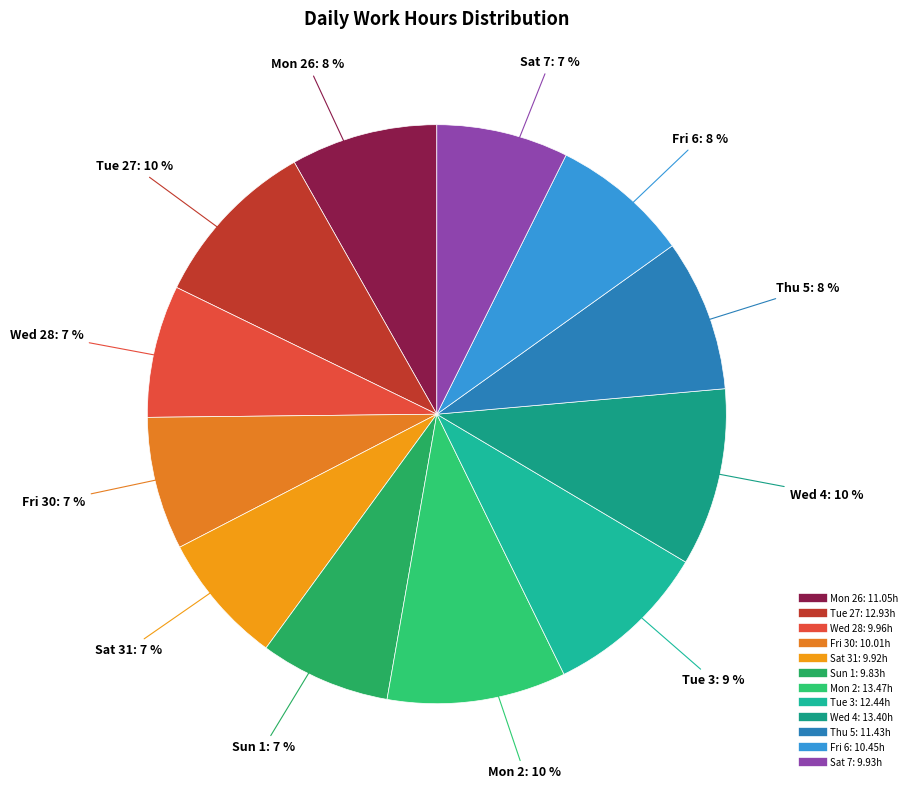

Is there a majority slice in this chart?

No